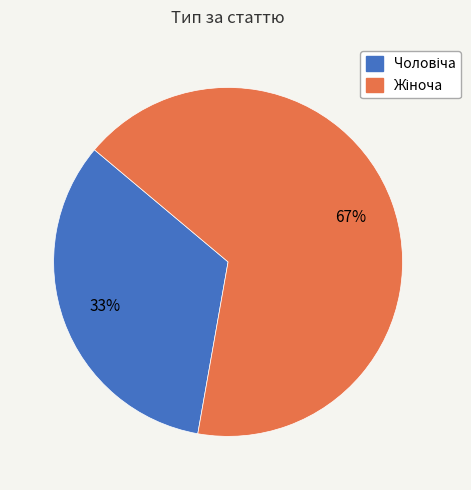

Is there a majority slice in this chart?

Yes